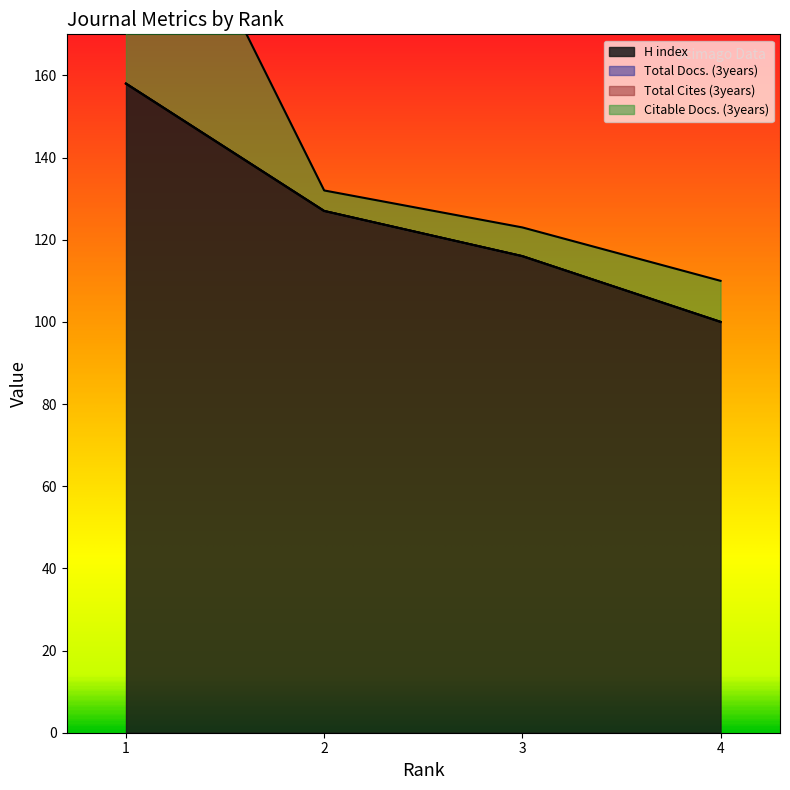

Reading right to left, extract all data points from this chart.

H index: 4=100	3=116	2=127	1=158
Total Docs. (3years): 4=0	3=0	2=0	1=0
Total Cites (3years): 4=0	3=0	2=0	1=0
Citable Docs. (3years): 4=10	3=7	2=5	1=71